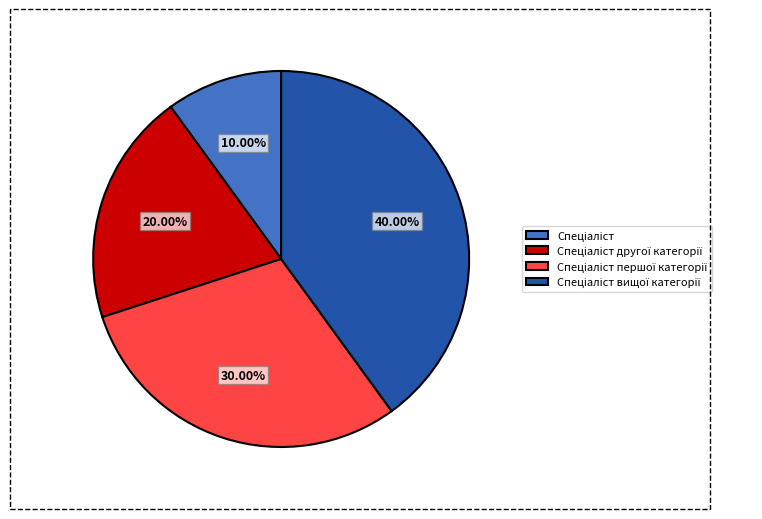

Is there any slice that represents more than half of the pie?

No